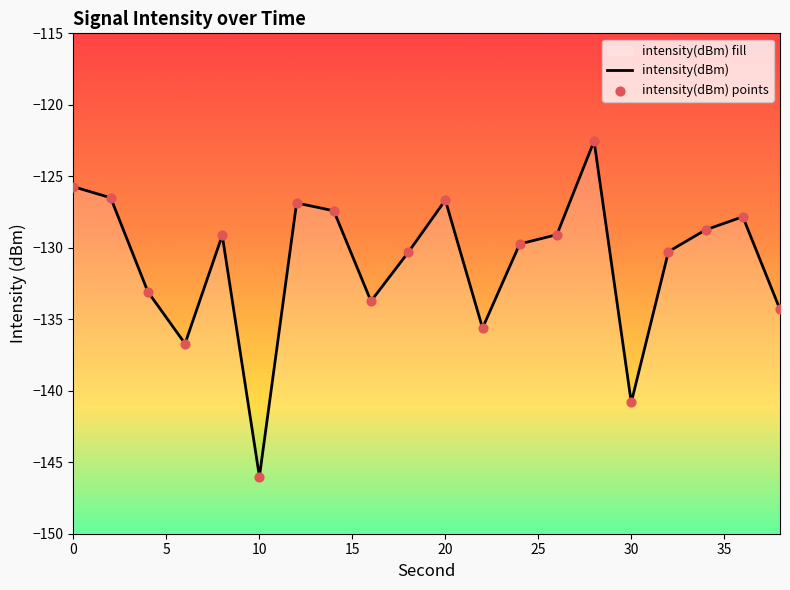

Which series contains the lowest Y value?

intensity(dBm)